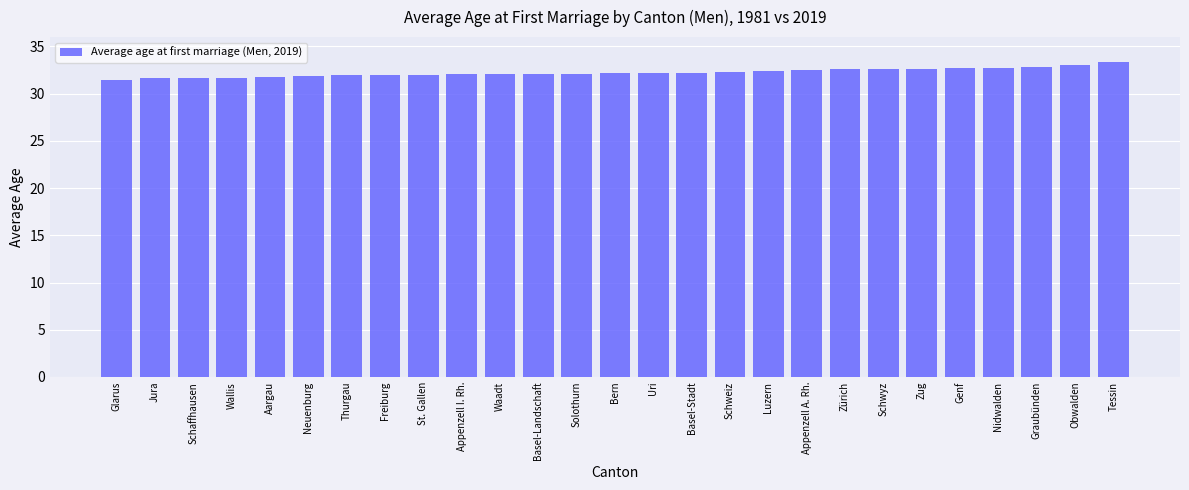

What is the average value?

32.2